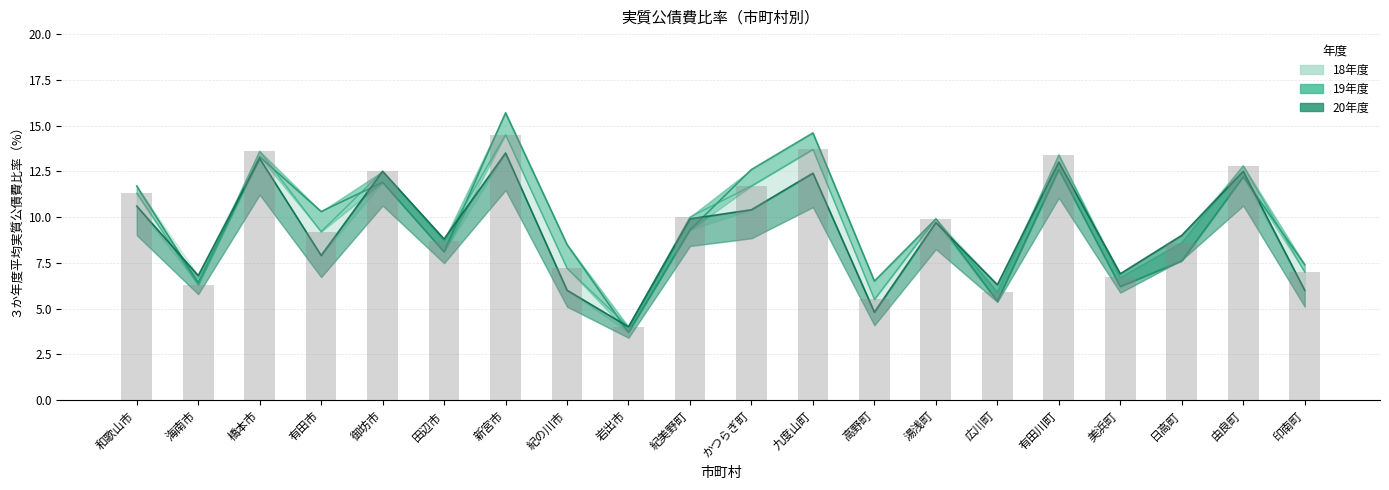

What is the average value of the 19年度 series?

9.6